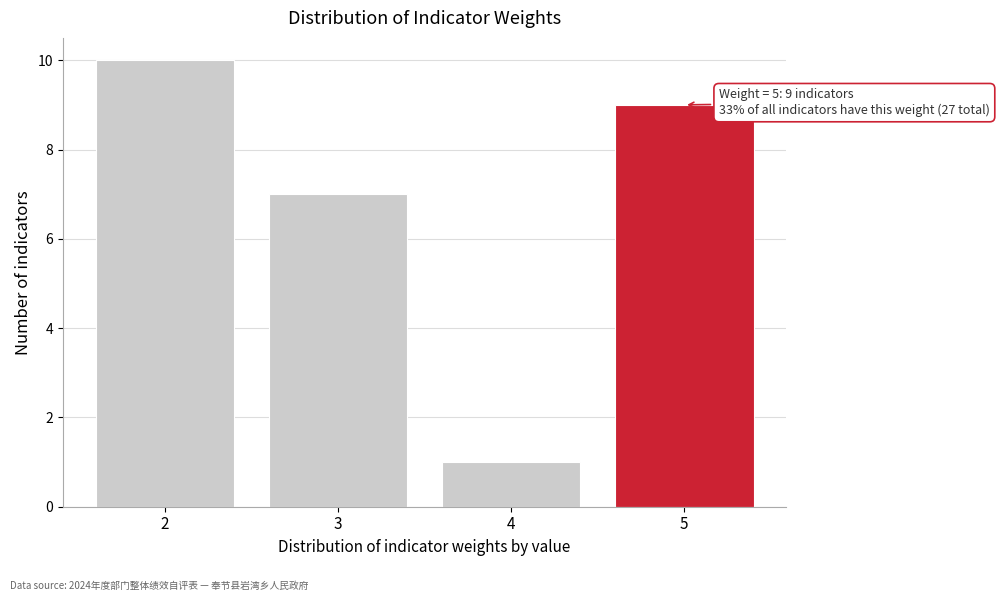

Reading left to right, what are all the values shown in this chart?

10	7	1	9